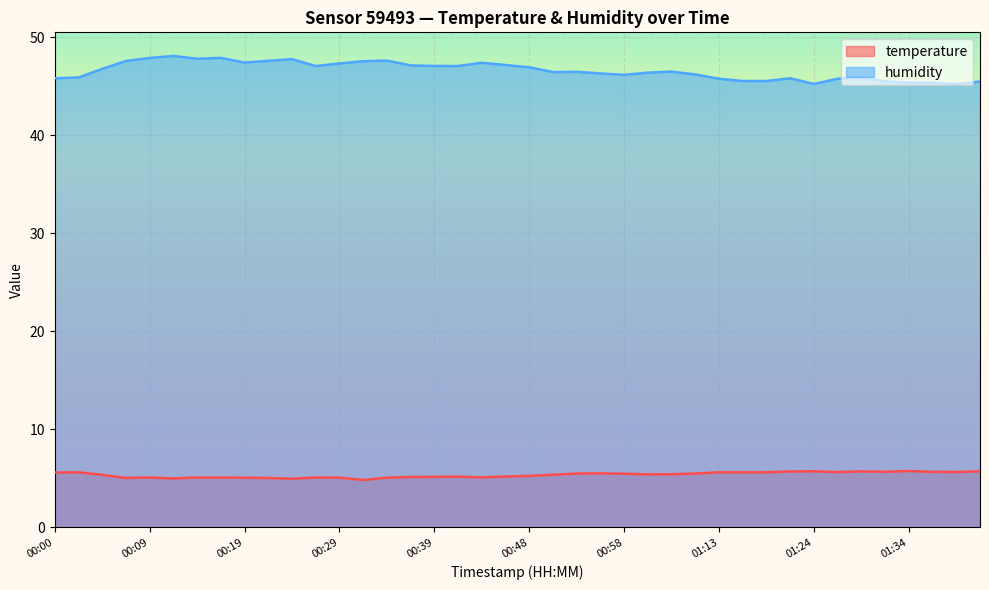

Where is the first local minimum for humidity?

00:14